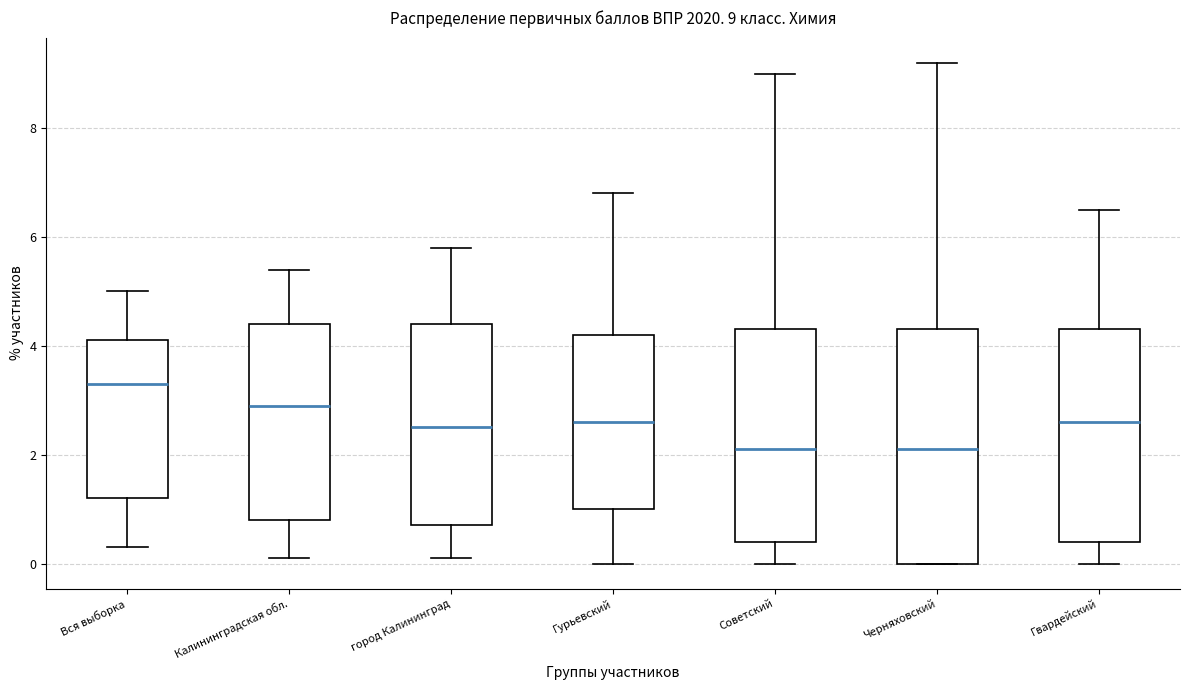

Comparing the boxes themselves (not the whiskers), which one is the tallest?

Черняховский